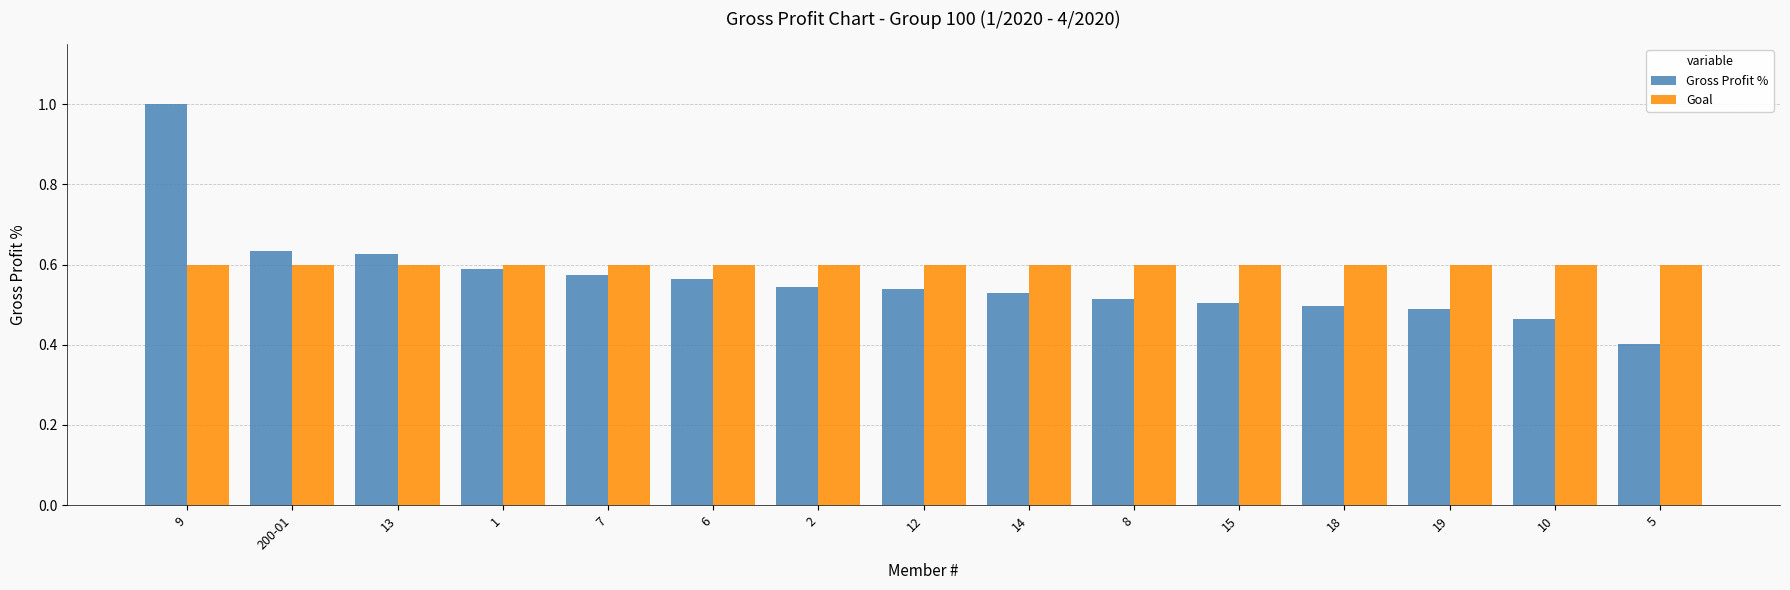

What is the difference between the Gross Profit % values at 10 and 5?

0.1